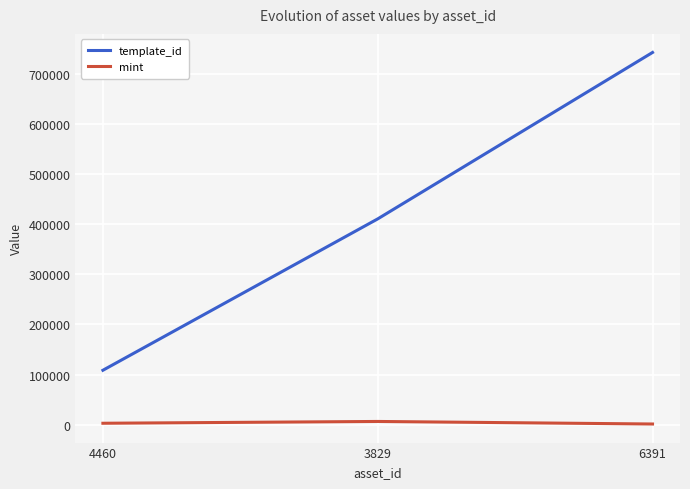

What is the maximum value shown in the chart?

742319